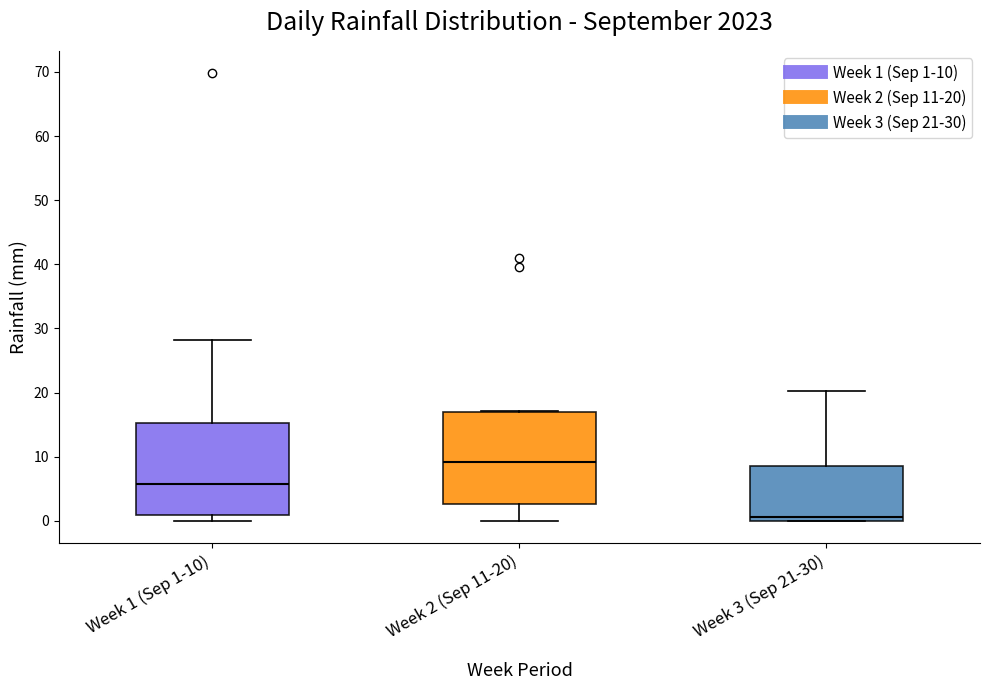

Where is the lower edge of the box for Week 3 (Sep 21-30) on the y-axis? The values are not printed on the chart, so give them approximately, as read against the axis.

0